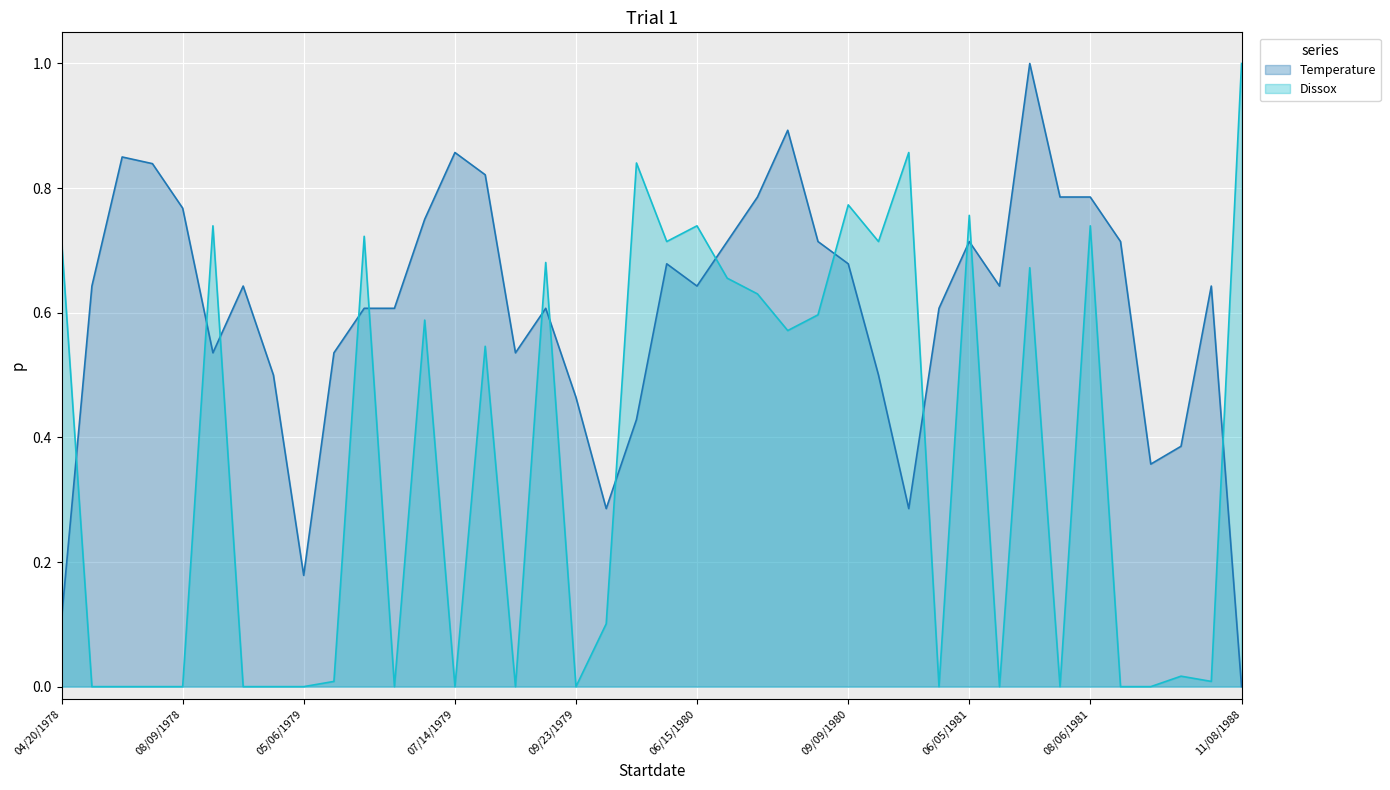

Reading left to right, what are all the values shown in this chart?

Temperature (line): 0.1	0.6	0.8	0.8	0.8	0.5	0.6	0.5	0.2	0.5	0.6	0.6	0.8	0.9	0.8	0.5	0.6	0.5	0.3	0.4	0.7	0.6	0.7	0.8	0.9	0.7	0.7	0.5	0.3	0.6	0.7	0.6	1.0	0.8	0.8	0.7	0.4	0.4	0.6	0.0
Dissox (line): 0.7	0.0	0.0	0.0	0.0	0.7	0.0	0.0	0.0	0.0	0.7	0.0	0.6	0.0	0.5	0.0	0.7	0.0	0.1	0.8	0.7	0.7	0.7	0.6	0.6	0.6	0.8	0.7	0.9	0.0	0.8	0.0	0.7	0.0	0.7	0.0	0.0	0.0	0.0	1.0